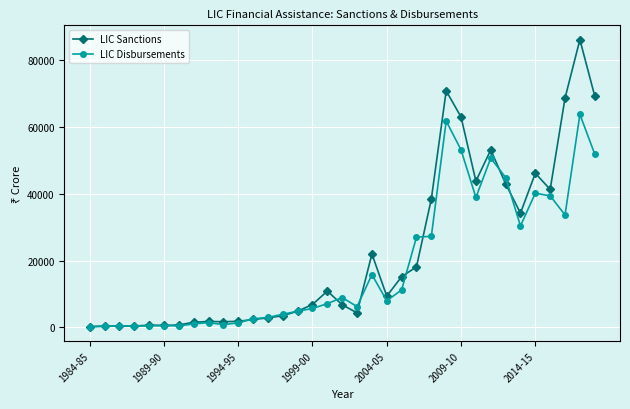

What is the maximum value for LIC Disbursements?

63793